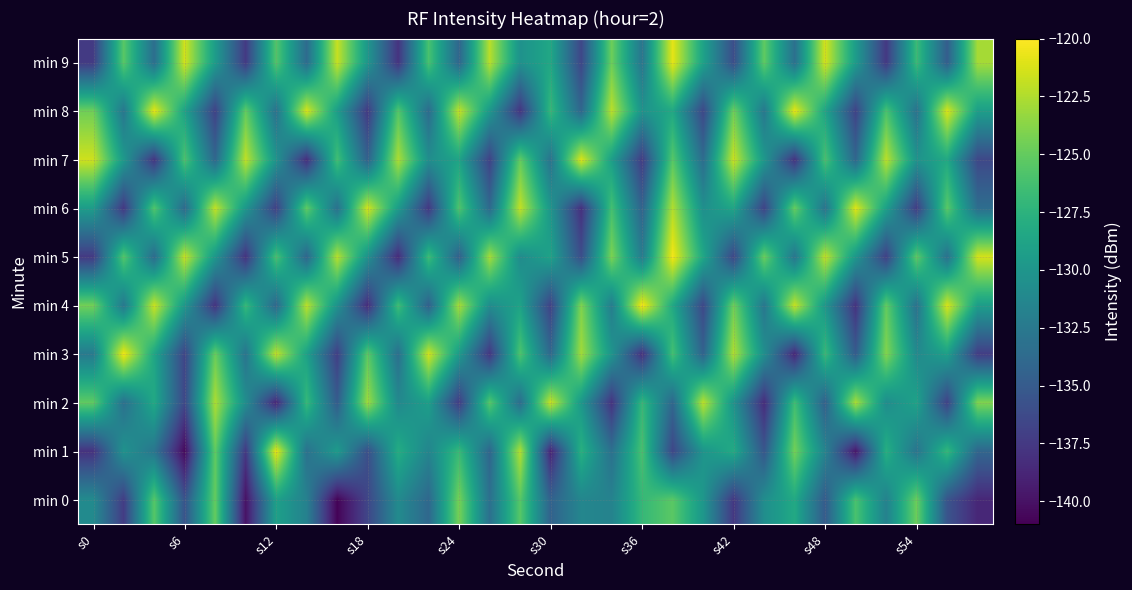

What is the minimum value shown in the chart?

-140.8